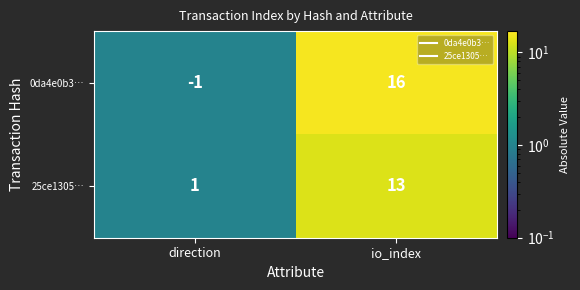

What is the spread (max minus min) of values at io_index?

3